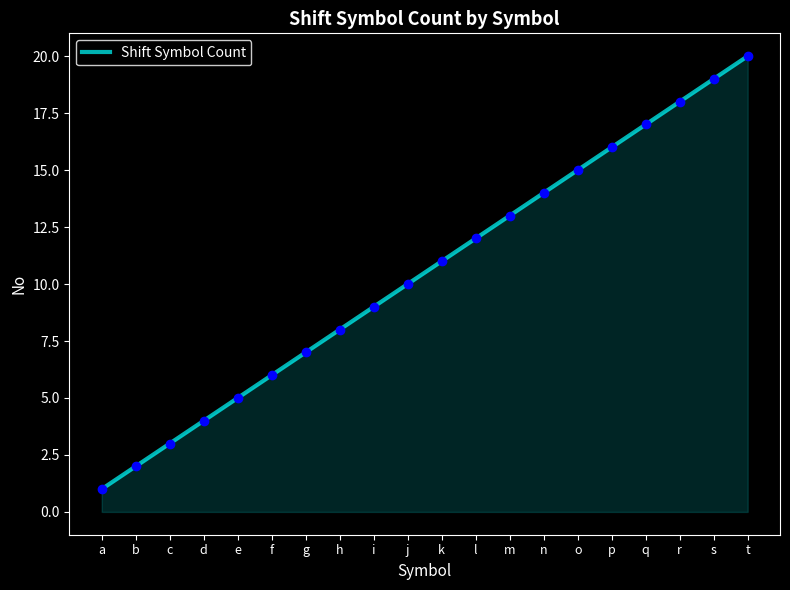

Which has a higher value, t or i?

t